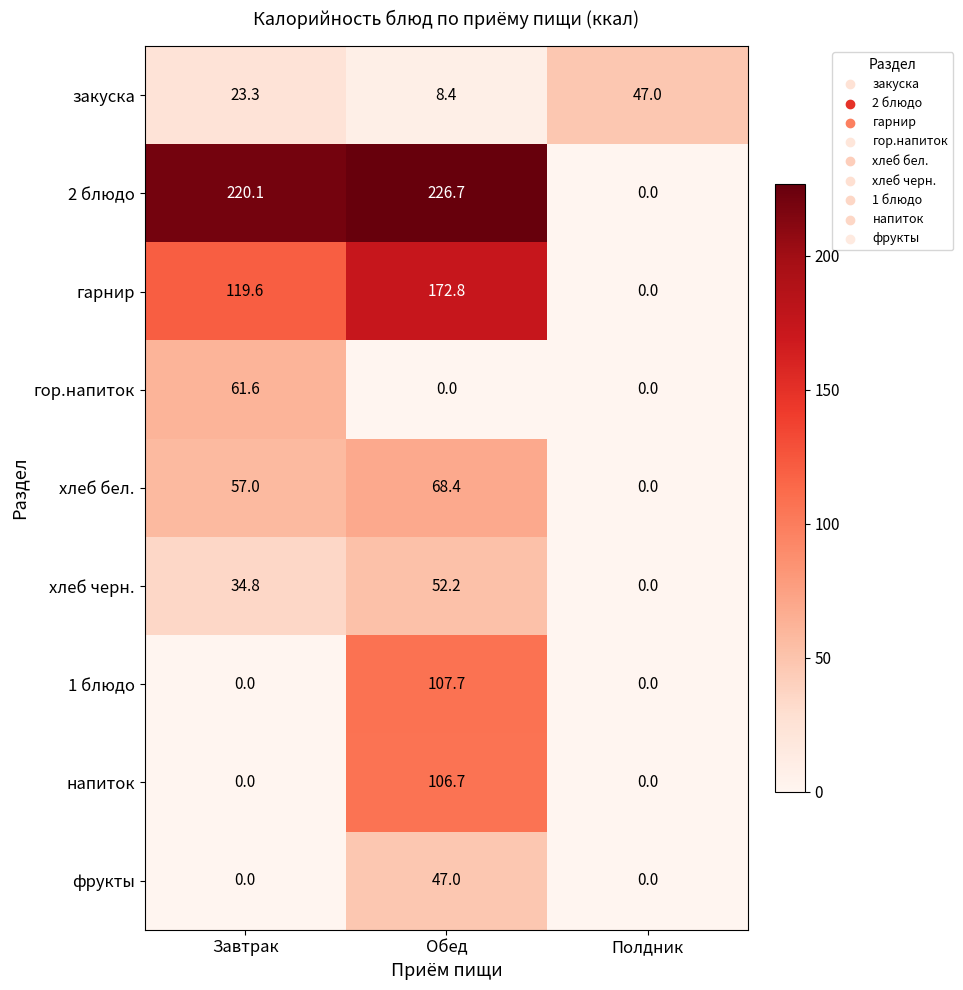

Reading left to right, list all the values displayed in this chart.

закуска: 23.3	8.4	47.0
2 блюдо: 220.1	226.7	0.0
гарнир: 119.6	172.8	0.0
гор.напиток: 61.6	0.0	0.0
хлеб бел.: 57.0	68.4	0.0
хлеб черн.: 34.8	52.2	0.0
1 блюдо: 0.0	107.7	0.0
напиток: 0.0	106.7	0.0
фрукты: 0.0	47.0	0.0